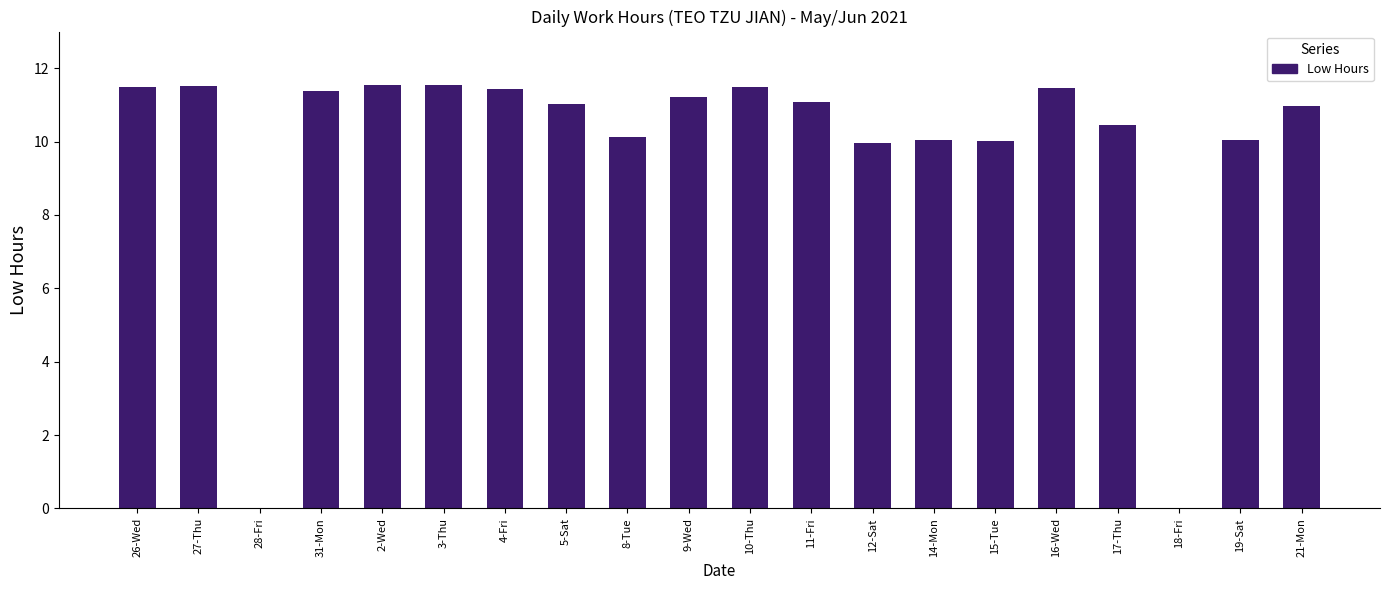

What is the sum of all values?

196.8